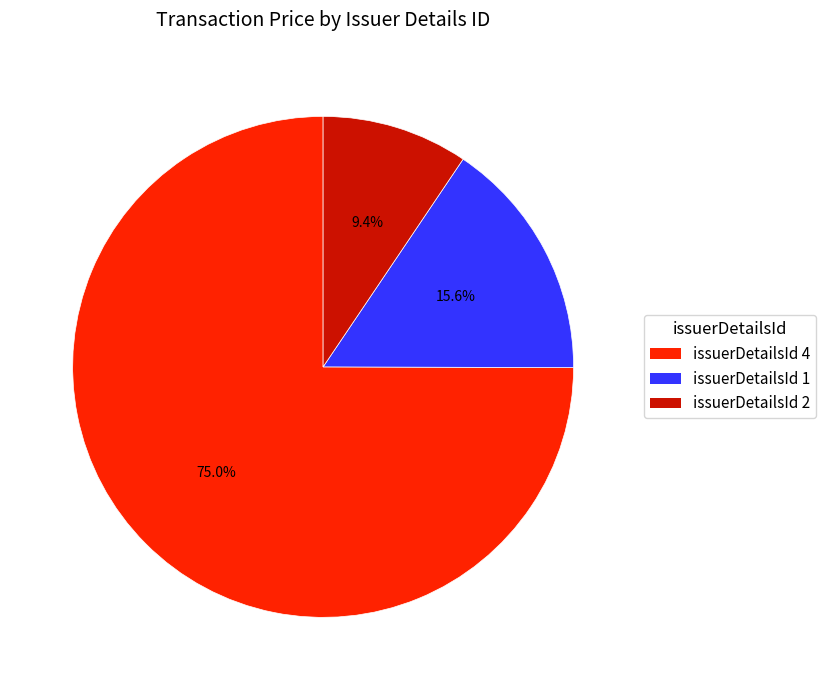

Rank the categories by value from highest to lowest.

issuerDetailsId 4, issuerDetailsId 1, issuerDetailsId 2